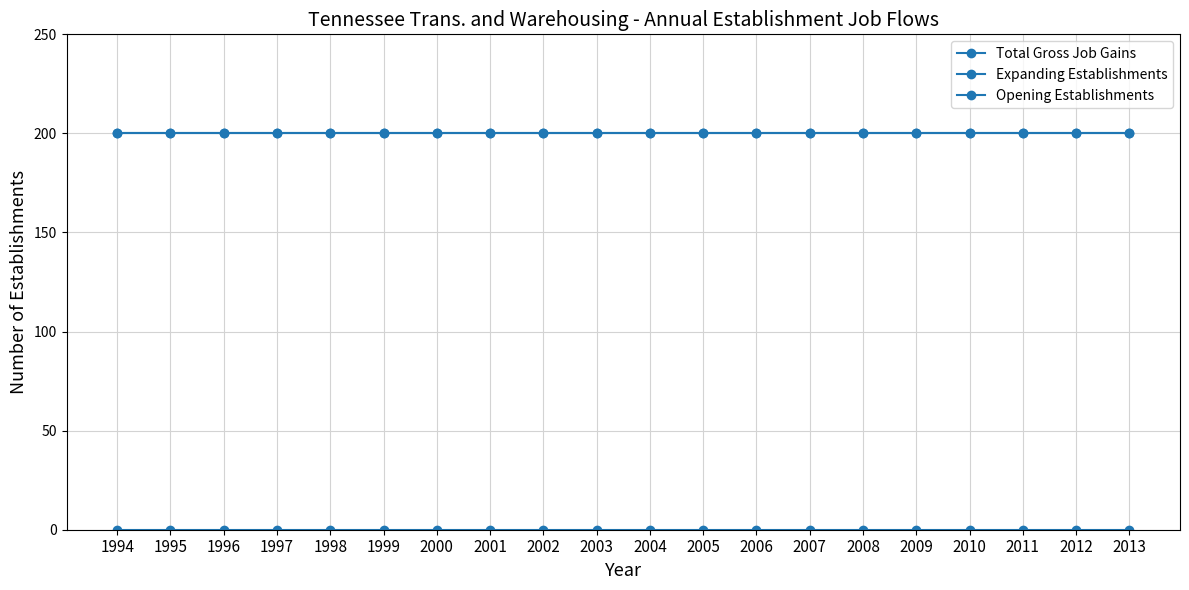

What is the spread (max minus min) of values at 2007?

200